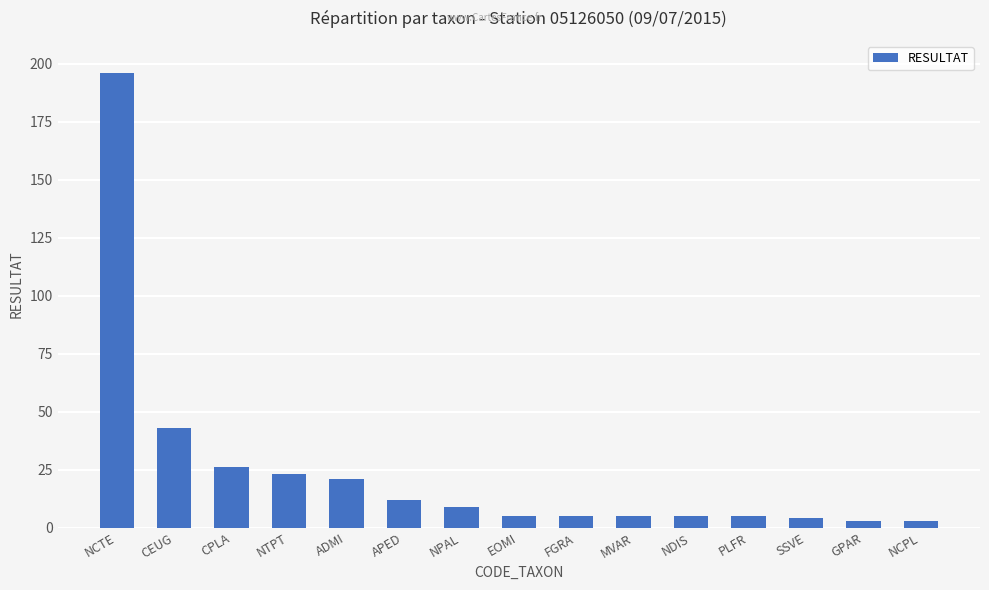

Where is the data nearest to the value 99?

CEUG